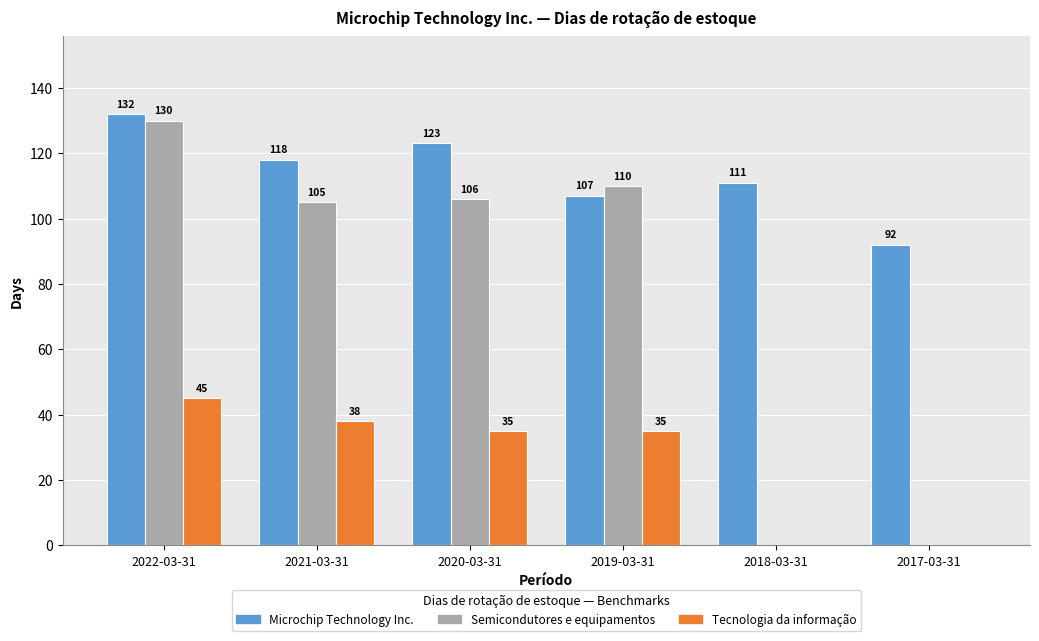

Between 2022-03-31 and 2018-03-31, which series saw the biggest shift?

Semicondutores e equipamentos